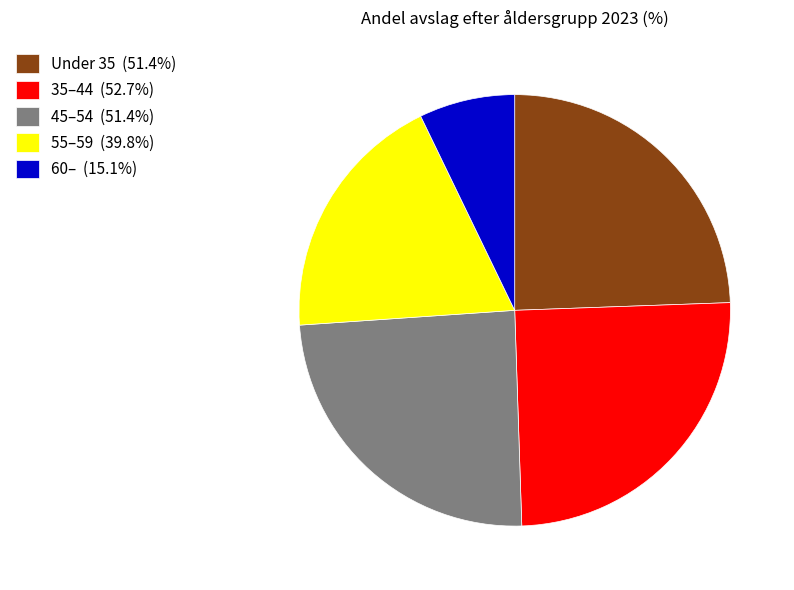

How many segments does this pie chart have?

5